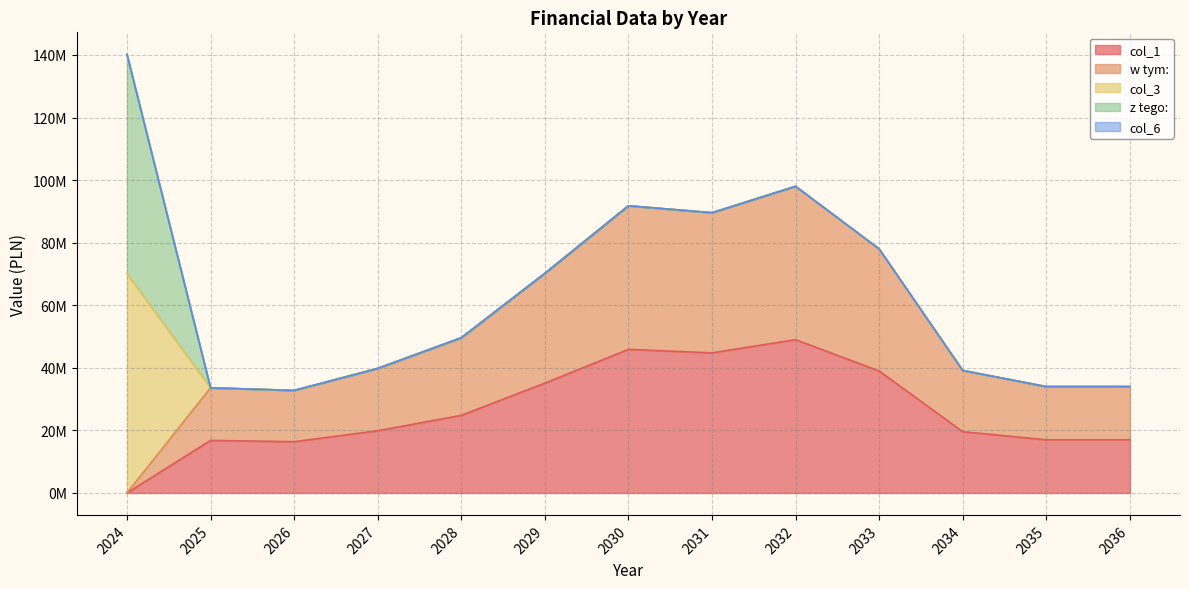

How many lines are shown in the chart?

5